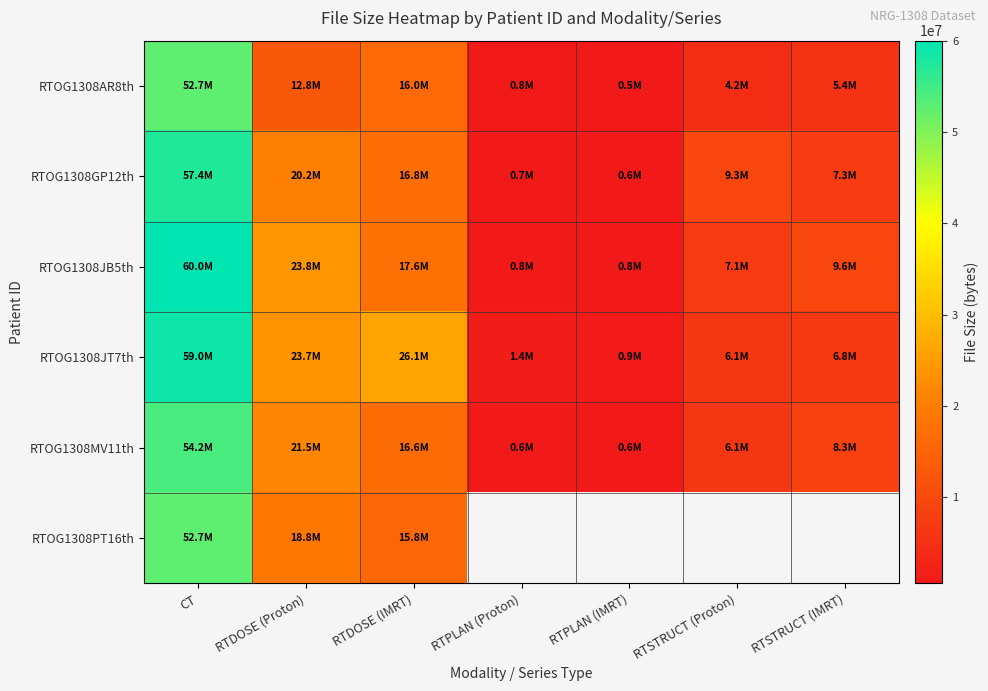

The value of RTOG1308PT16th at RTDOSE (IMRT) is 15813322.0. True or false?

True